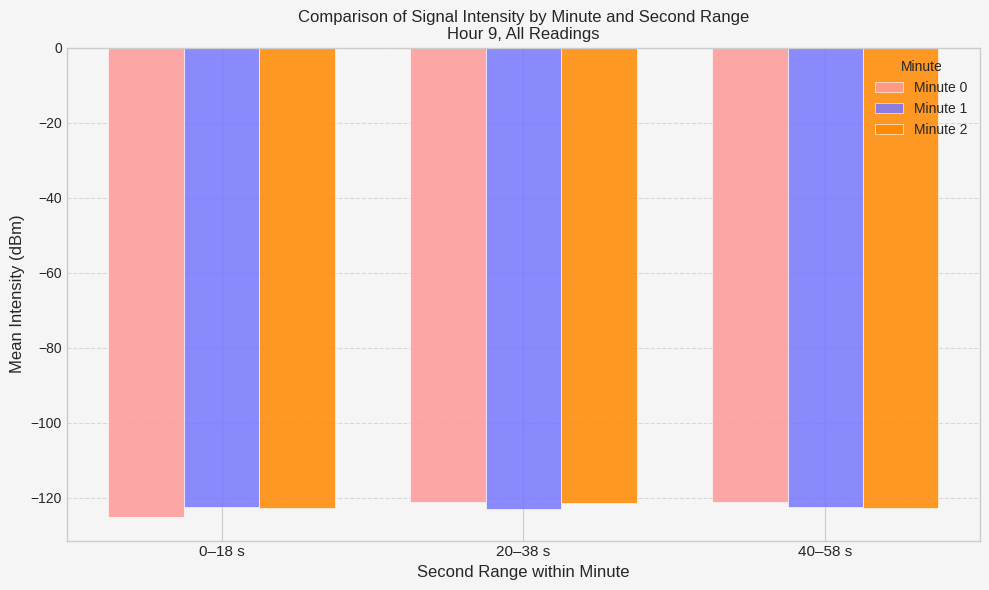

What is the total value across all series at 0–18 s?

-370.3